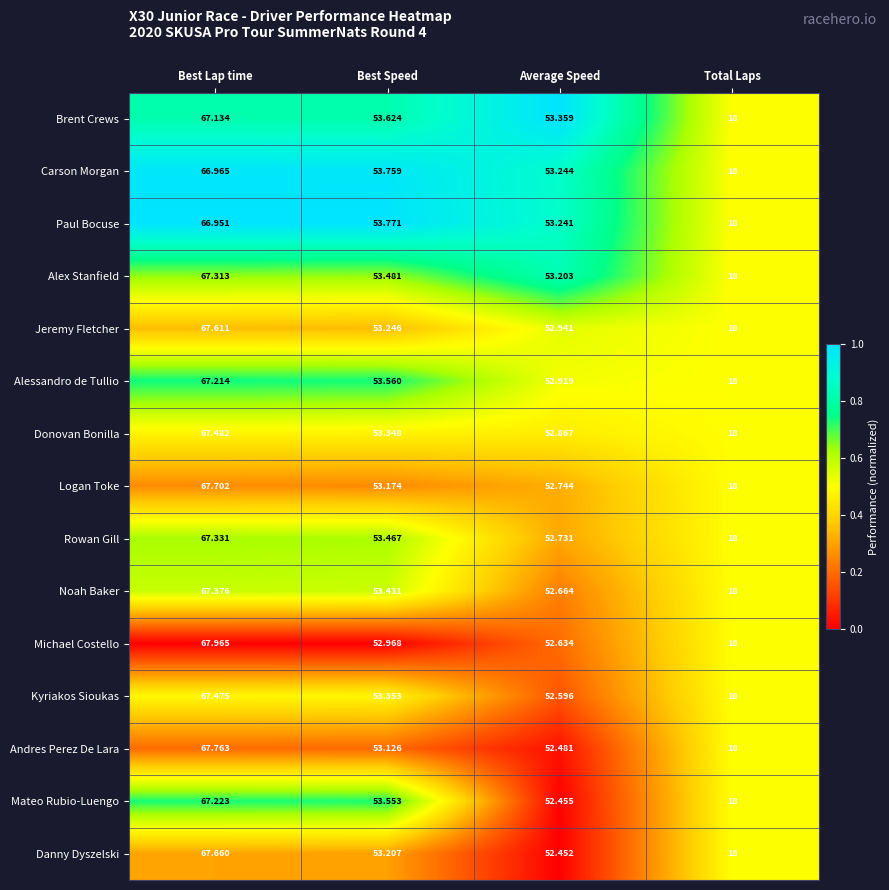

Where does the Logan Toke series first go above 53?

Best Lap time